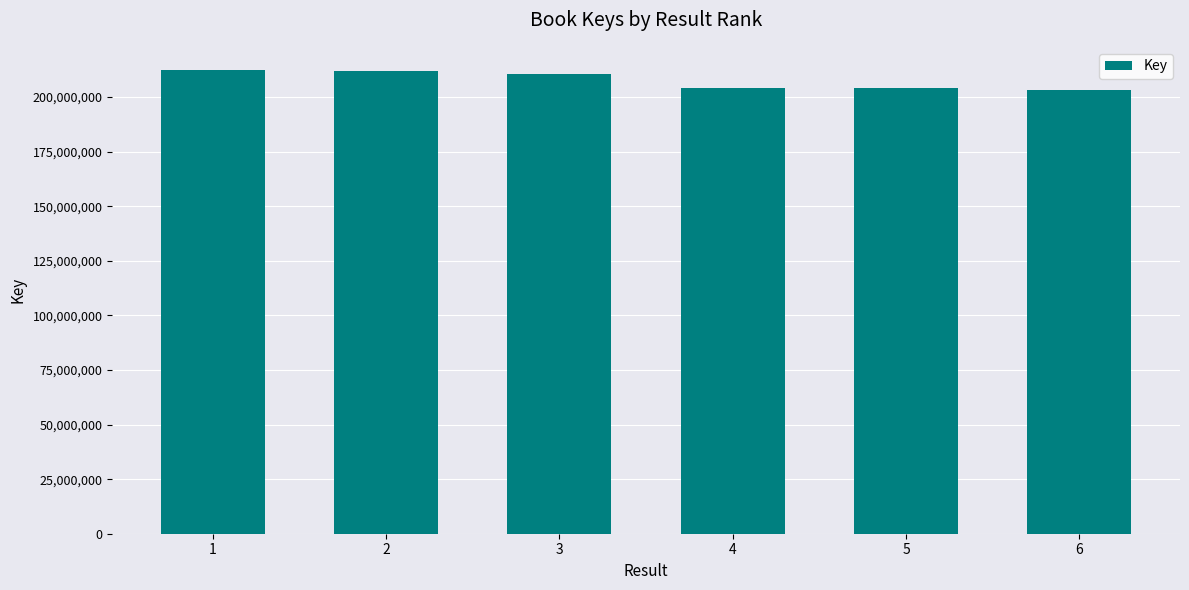

Is it true that the value at 5 is 203941469?

True